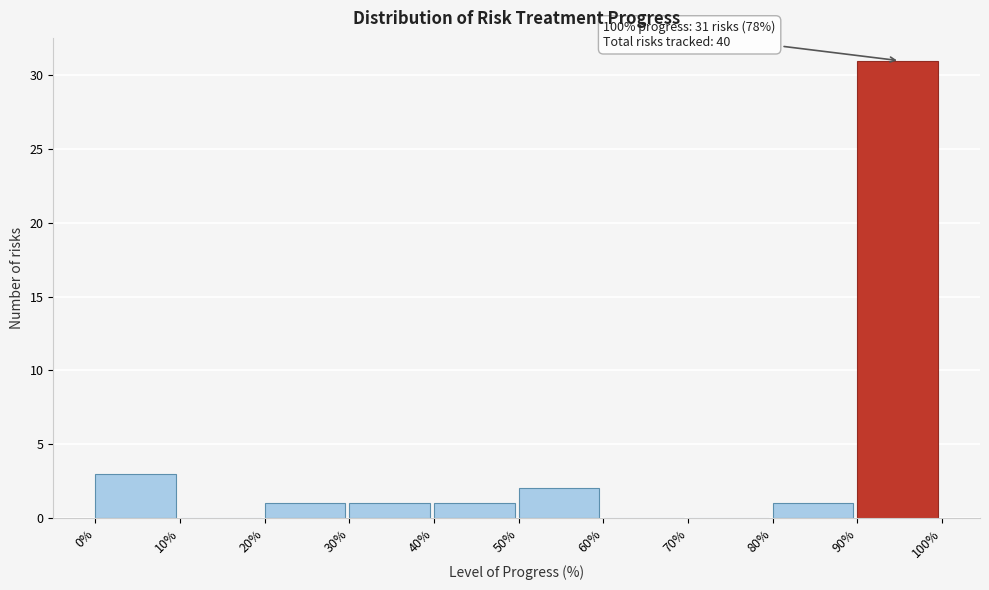

Over which range of the x-axis is the bar tallest?

90% to 100%